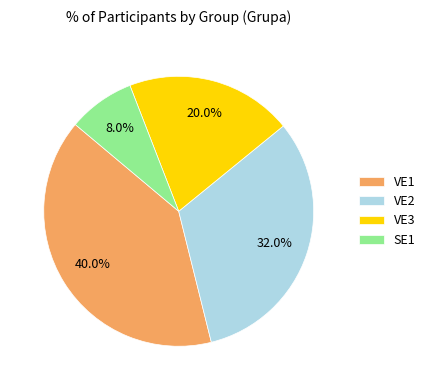

Which category has the biggest portion of the pie?

VE1